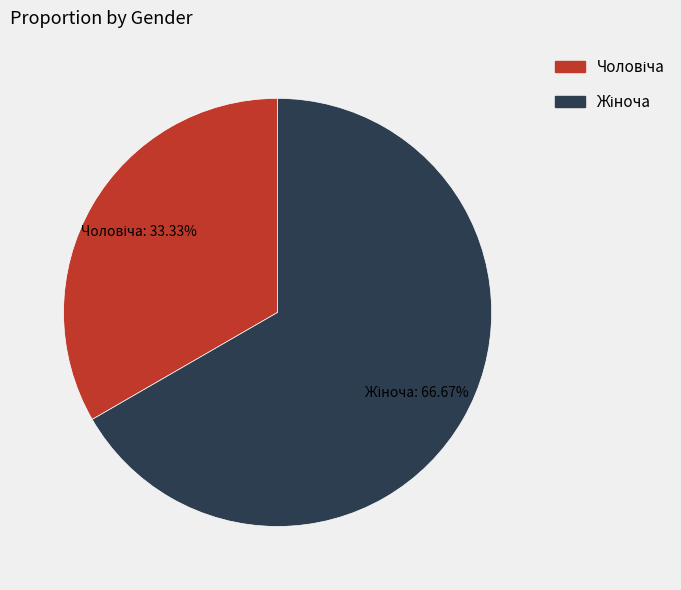

Is there any slice that represents more than half of the pie?

Yes